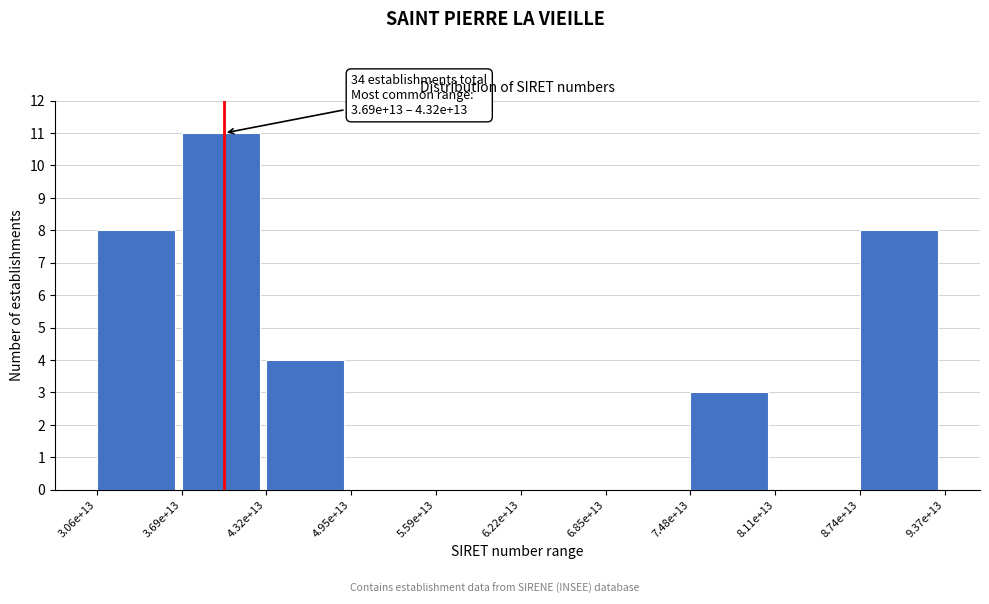

Reading right to left, what are all the values shown in this chart?

8.74e+13=8	8.11e+13=0	7.48e+13=3	6.85e+13=0	6.22e+13=0	5.59e+13=0	4.95e+13=0	4.32e+13=4	3.69e+13=11	3.06e+13=8